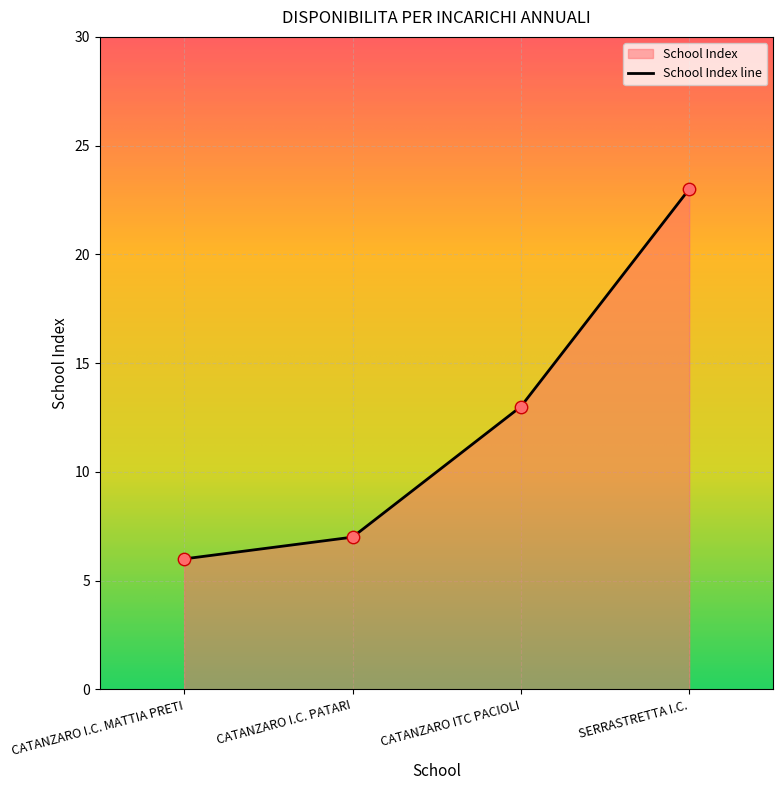

What is the change in value from CATANZARO I.C. MATTIA PRETI to SERRASTRETTA I.C.?

+17